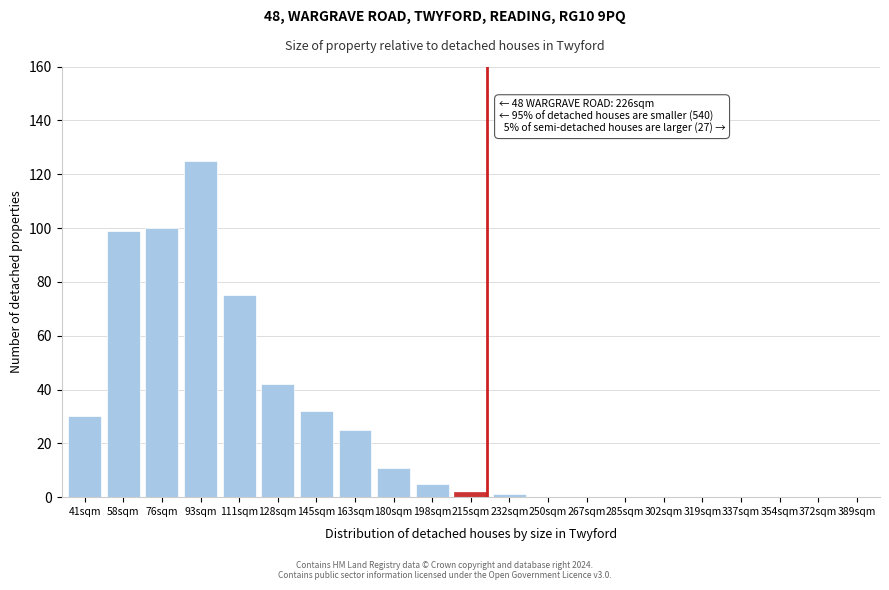

Reading right to left, transcribe all the data shown in this chart.

389sqm=0	372sqm=0	354sqm=0	337sqm=0	319sqm=0	302sqm=0	285sqm=0	267sqm=0	250sqm=0	232sqm=1	215sqm=2	198sqm=5	180sqm=11	163sqm=25	145sqm=32	128sqm=42	111sqm=75	93sqm=125	76sqm=100	58sqm=99	41sqm=30